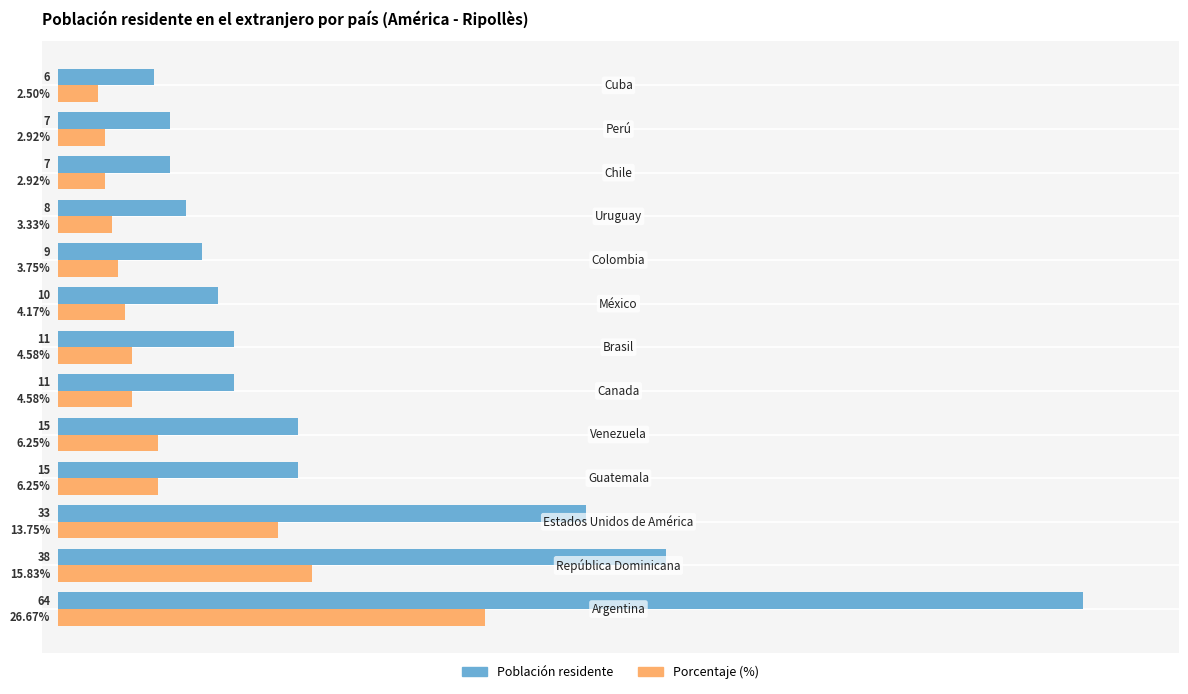

Which series has the largest range (max minus min)?

Población residente